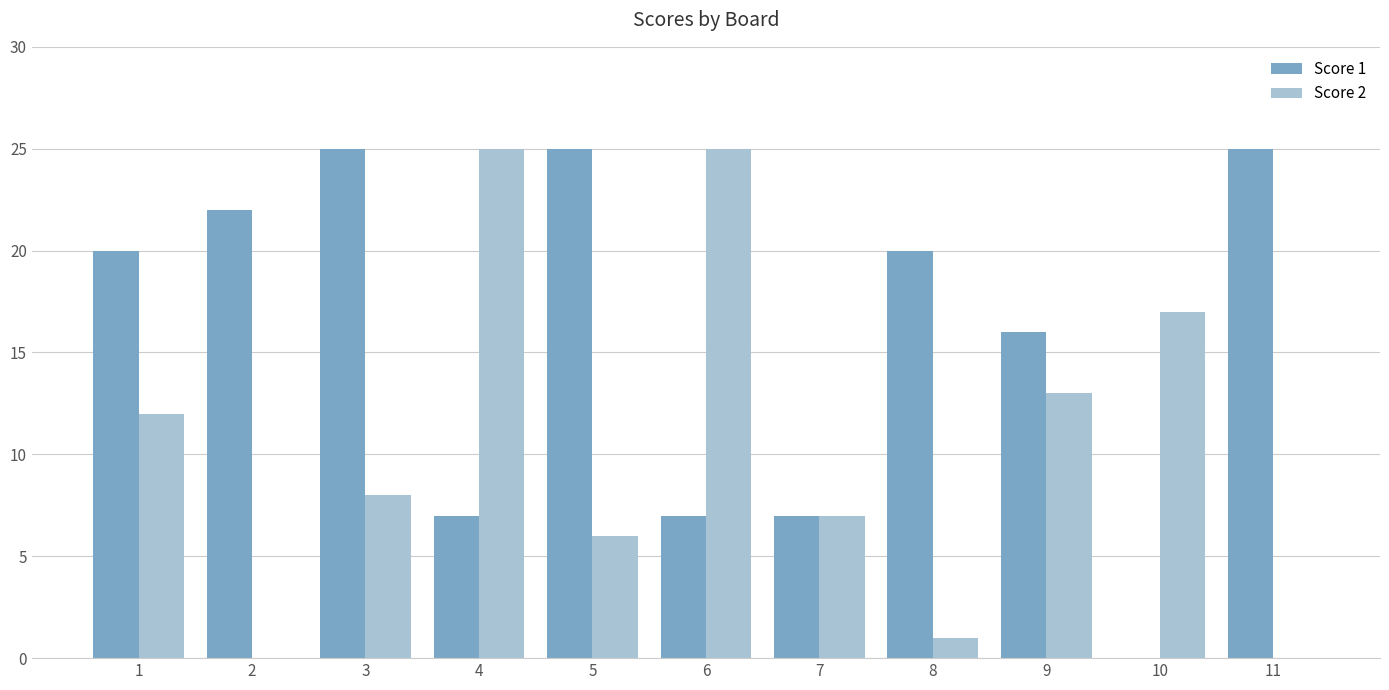

True or false: Score 1 has a value of 25 at 11.

True